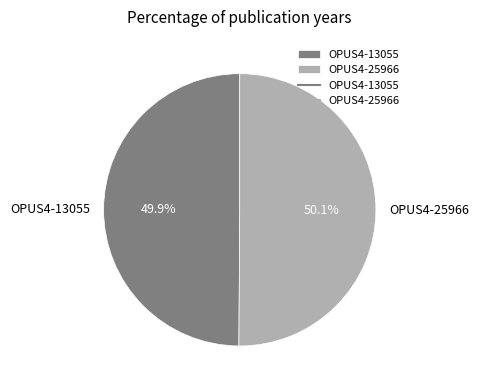

To the nearest percent, what portion does OPUS4-13055 represent?

50%